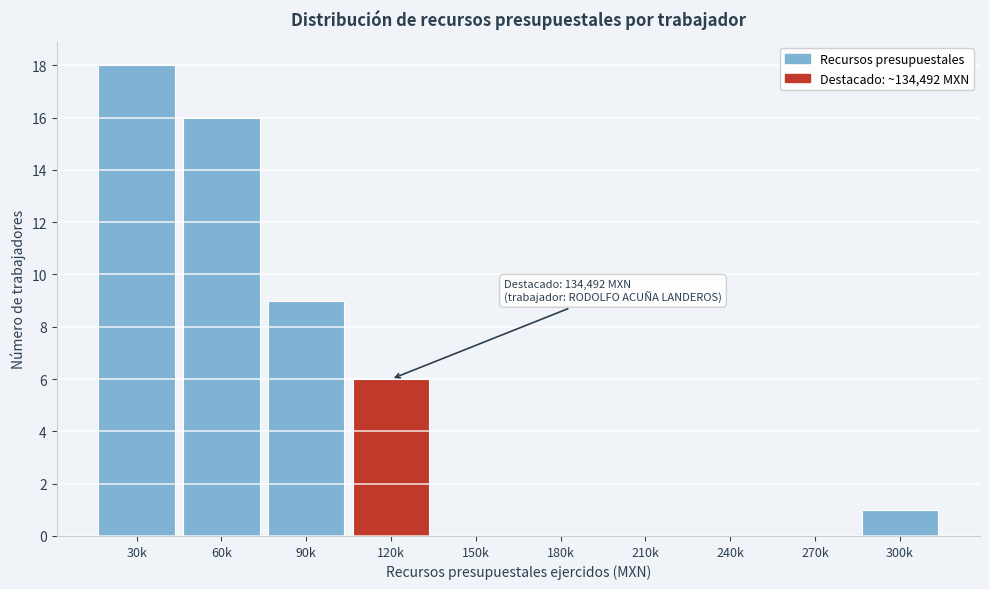

Reading left to right, extract all data points from this chart.

30k=18	60k=16	90k=9	120k=6	150k=0	180k=0	210k=0	240k=0	270k=0	300k=1